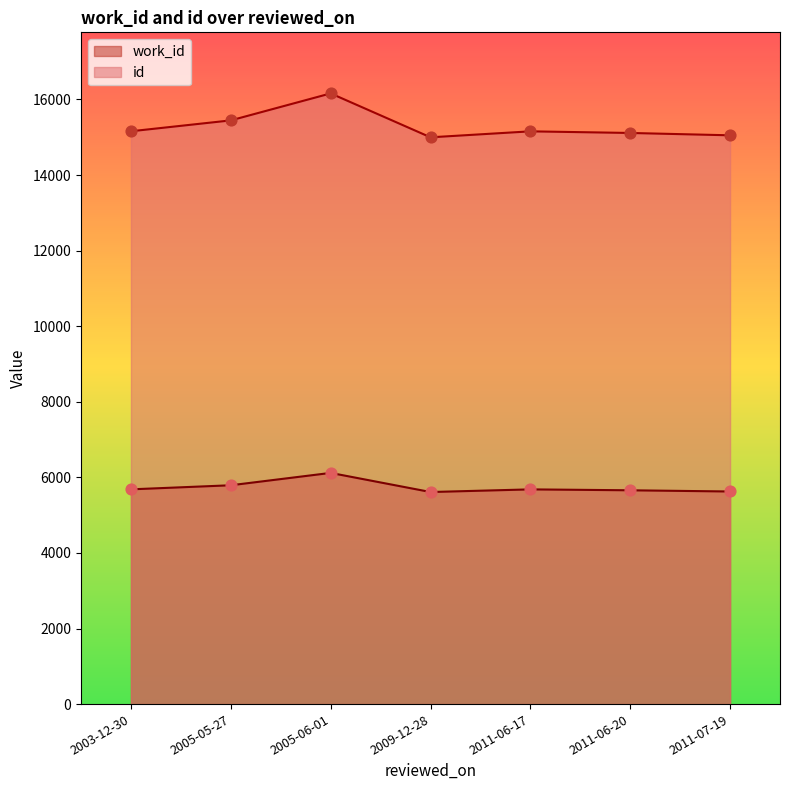

What are all the series names shown in the legend?

work_id, id